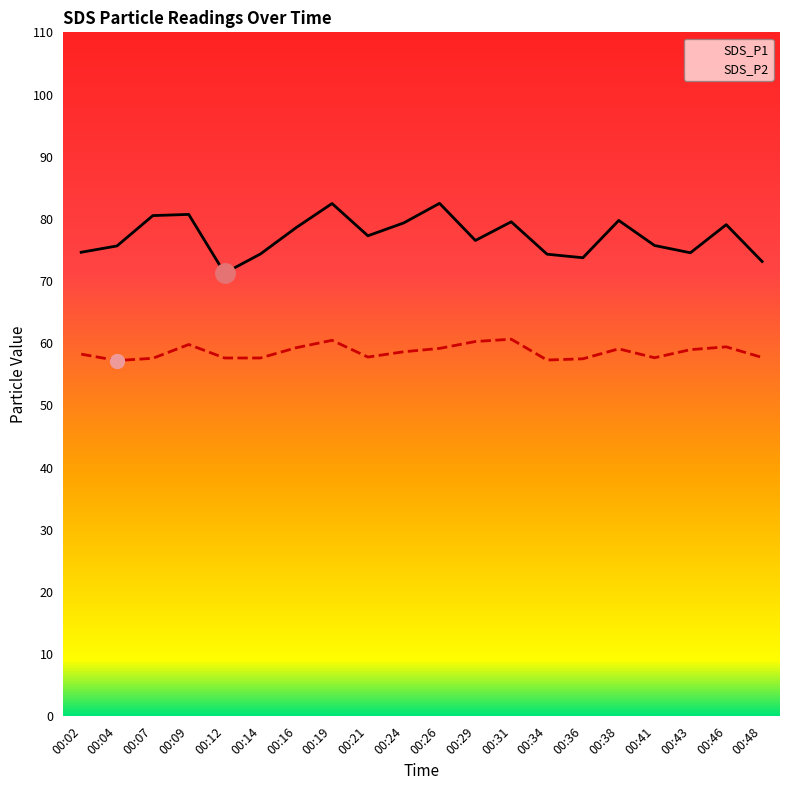

True or false: SDS_P1 and SDS_P2 intersect in this chart.

False